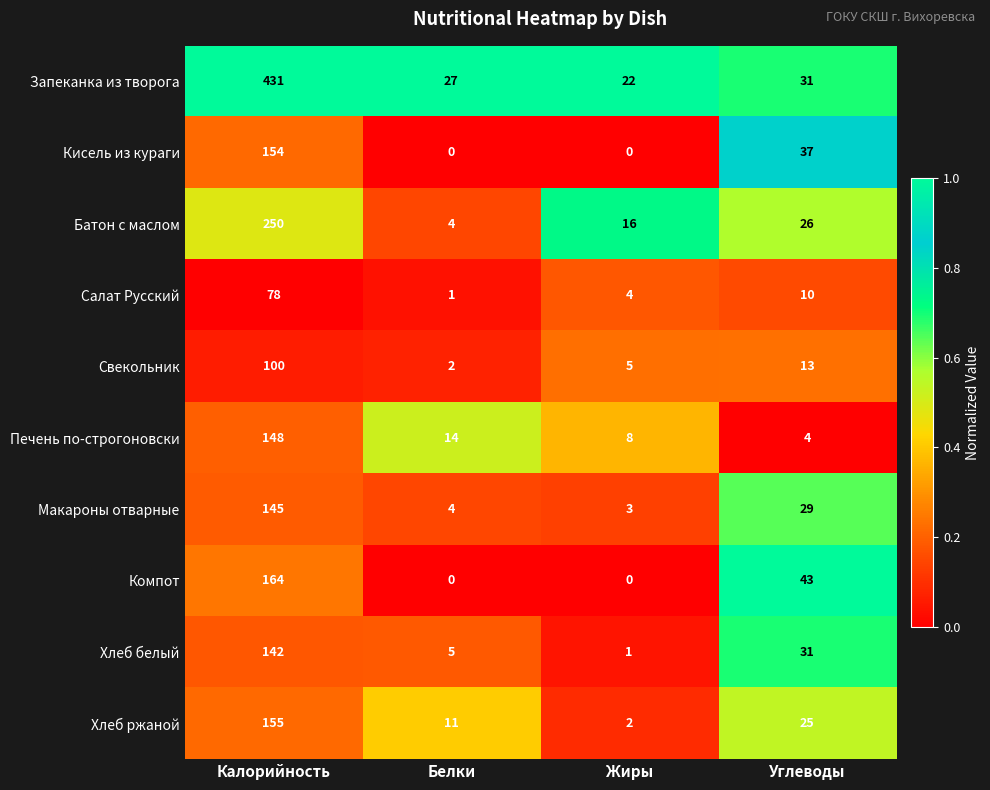

The value of Печень по-строгоновски at Калорийность is 240. True or false?

False